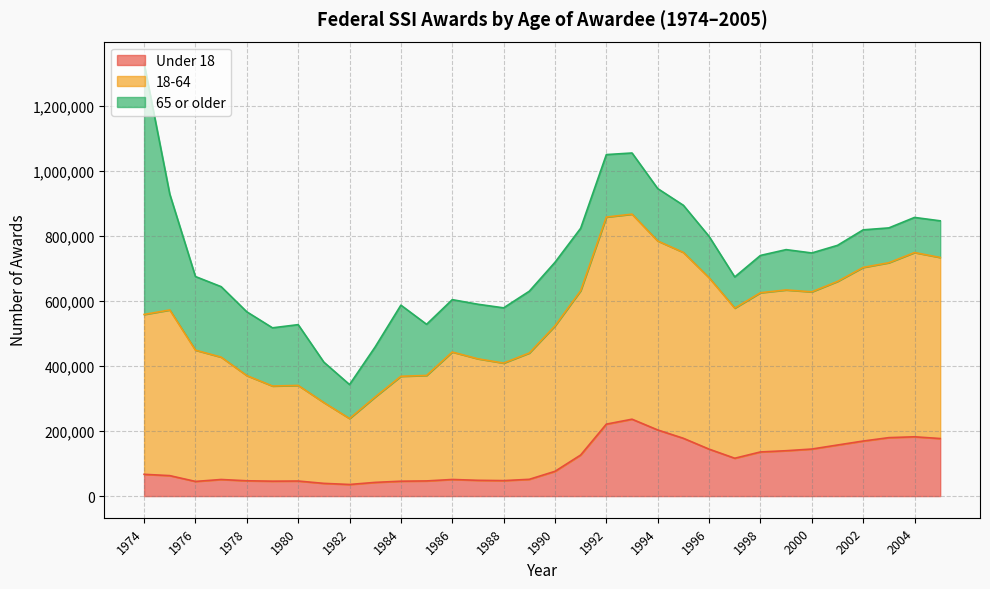

Does the chart display data point markers on the line(s)?

No